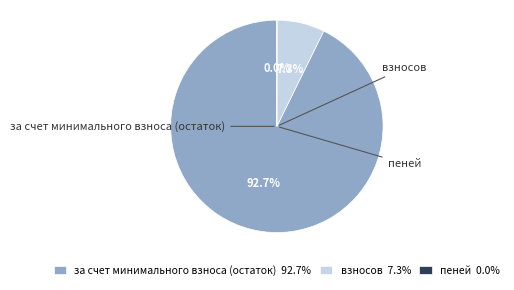

Does за счет минимального взноса (остаток) represent more than half of the total?

Yes